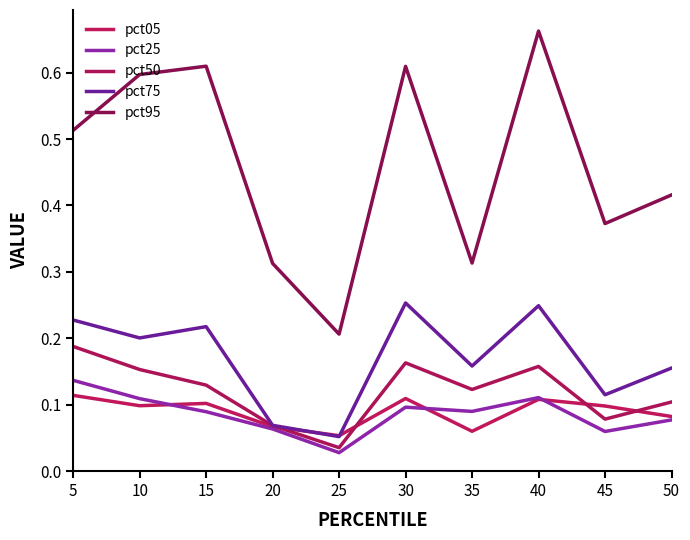

Is the value of pct50 at 30 greater than the value of pct75 at 10?

No